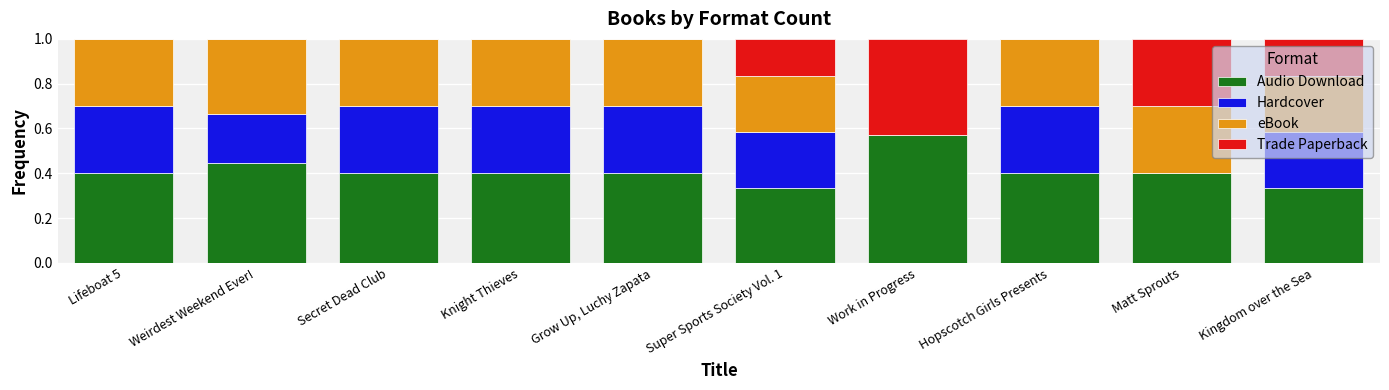

At which label does Audio Download reach its peak?

Work in Progress